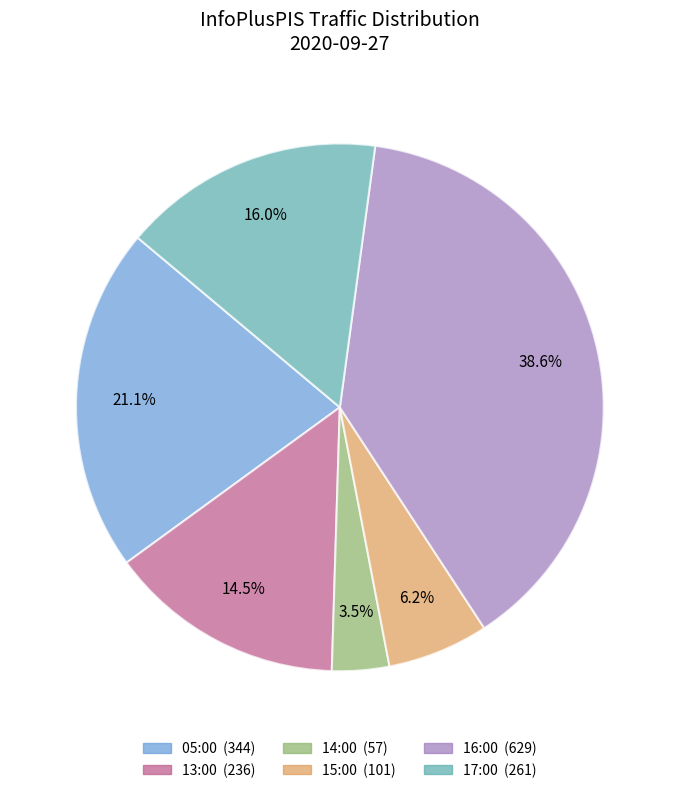

What is the smallest slice in the pie chart?

14:00